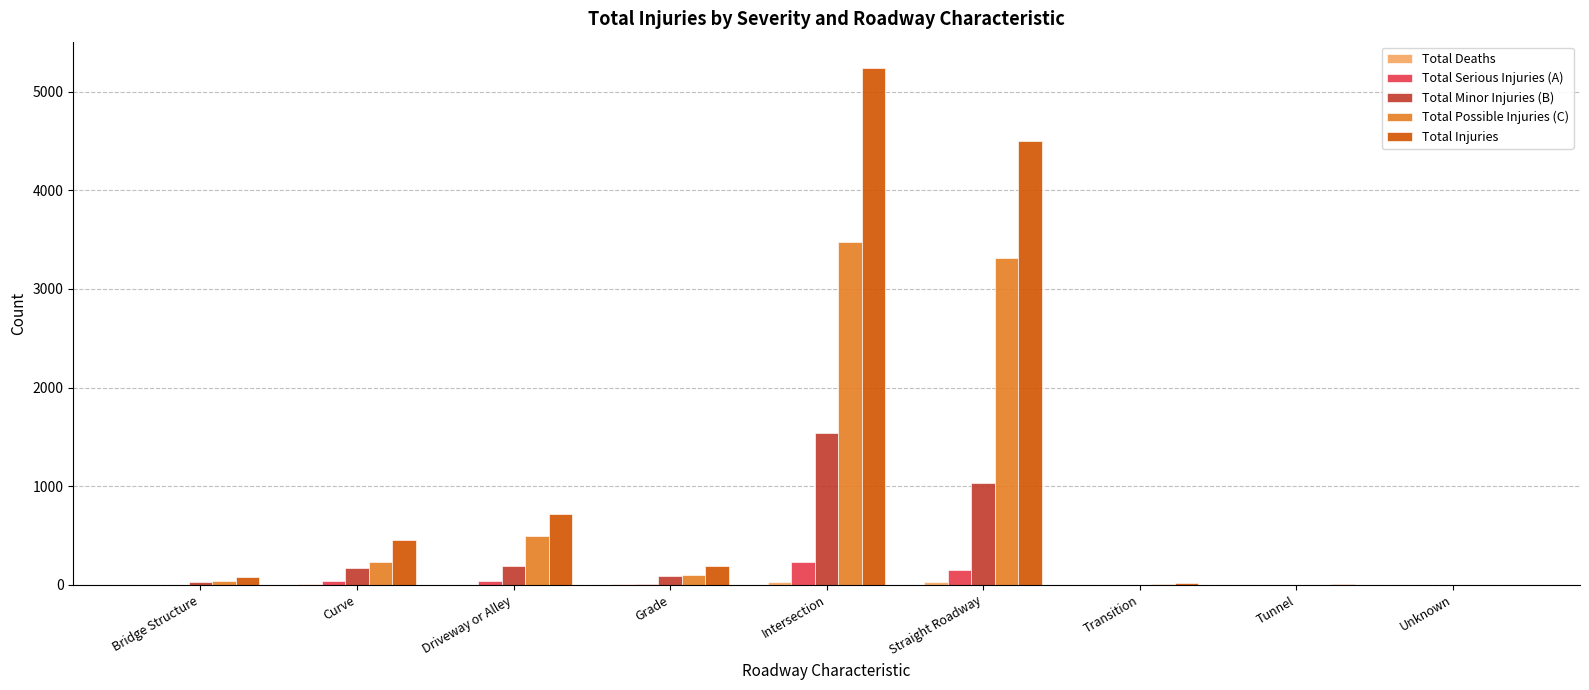

The value of Total Possible Injuries (C) at Unknown is -1463. True or false?

False